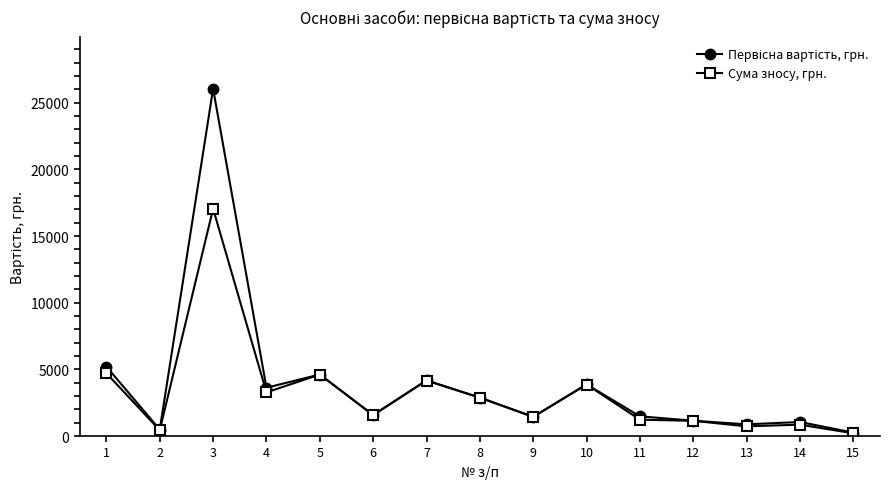

Where does the Сума зносу, грн. series first go above 1573?

1